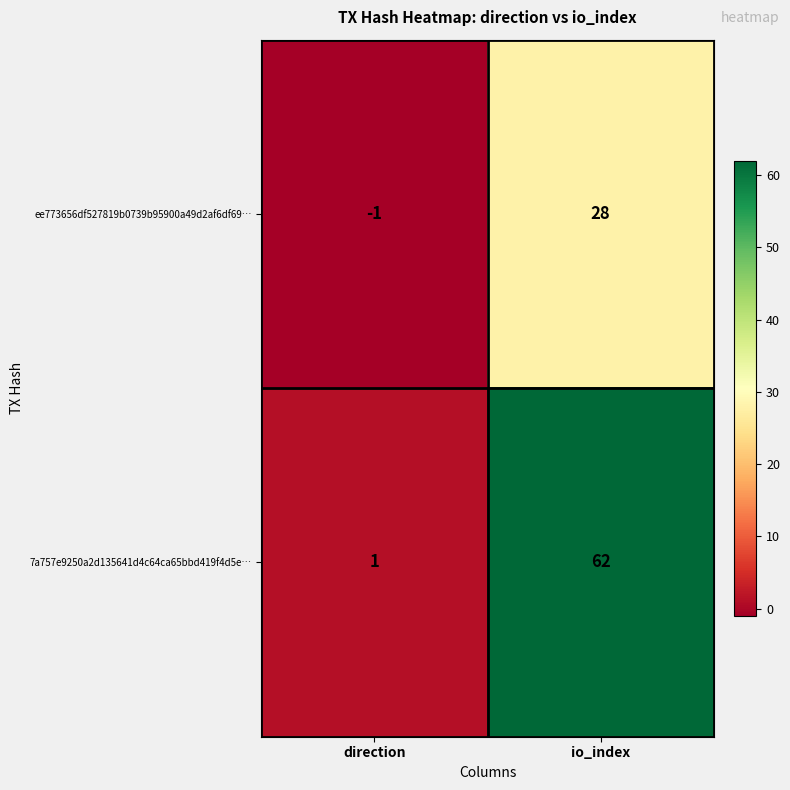

The ee773656df527819b0739b95900a49d2af6df69… series shows -1 at direction. True or false?

True